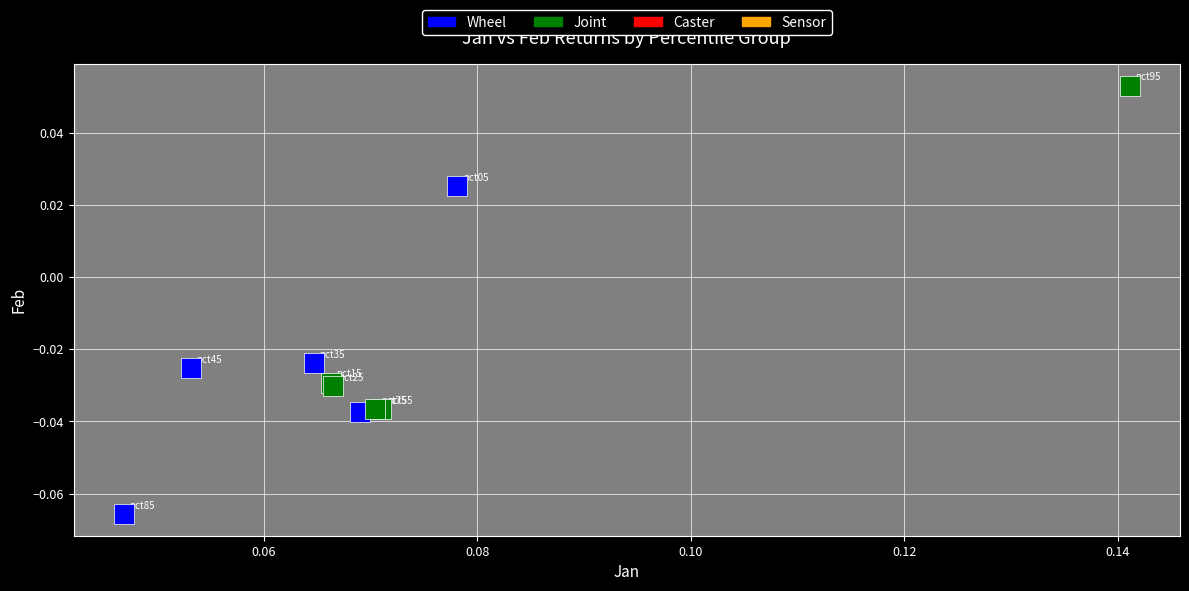

Which series contains the lowest Y value?

Wheel